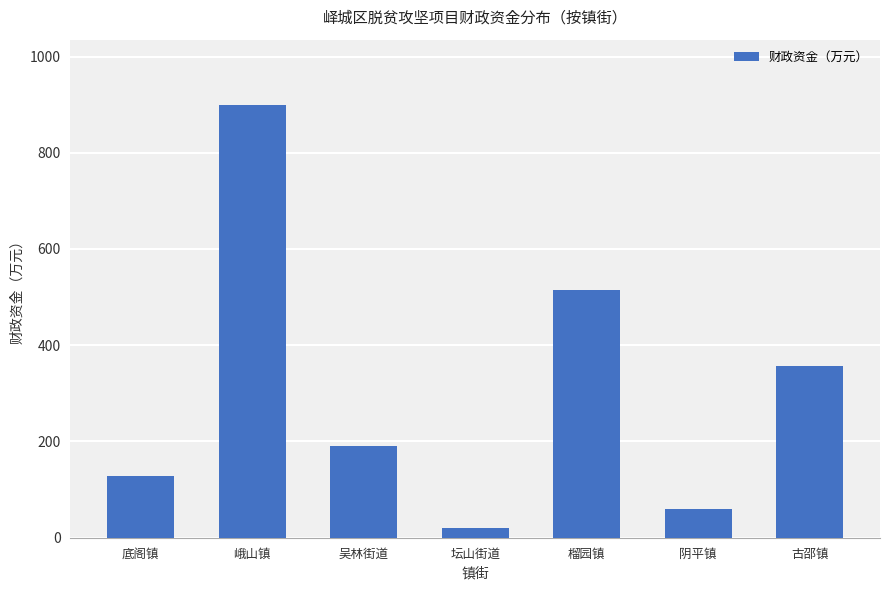

Reading left to right, list all the values displayed in this chart.

128.6	900.0	190.0	20.0	515.5	60.0	356.0